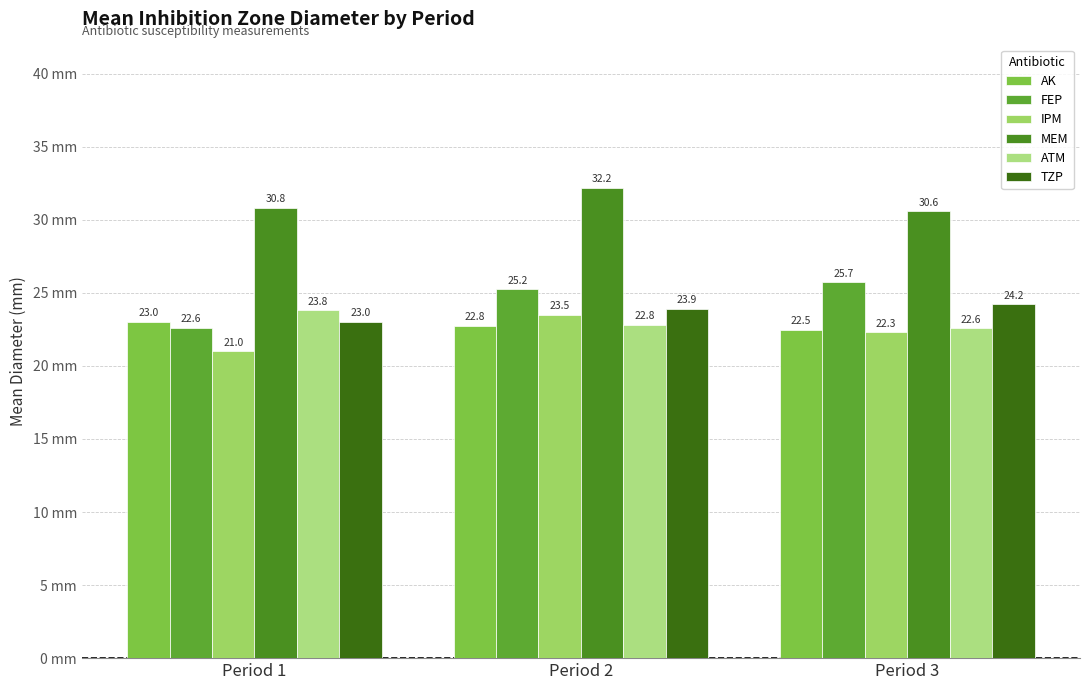

What is the value of the IPM bar at the 3rd from the left?

22.3